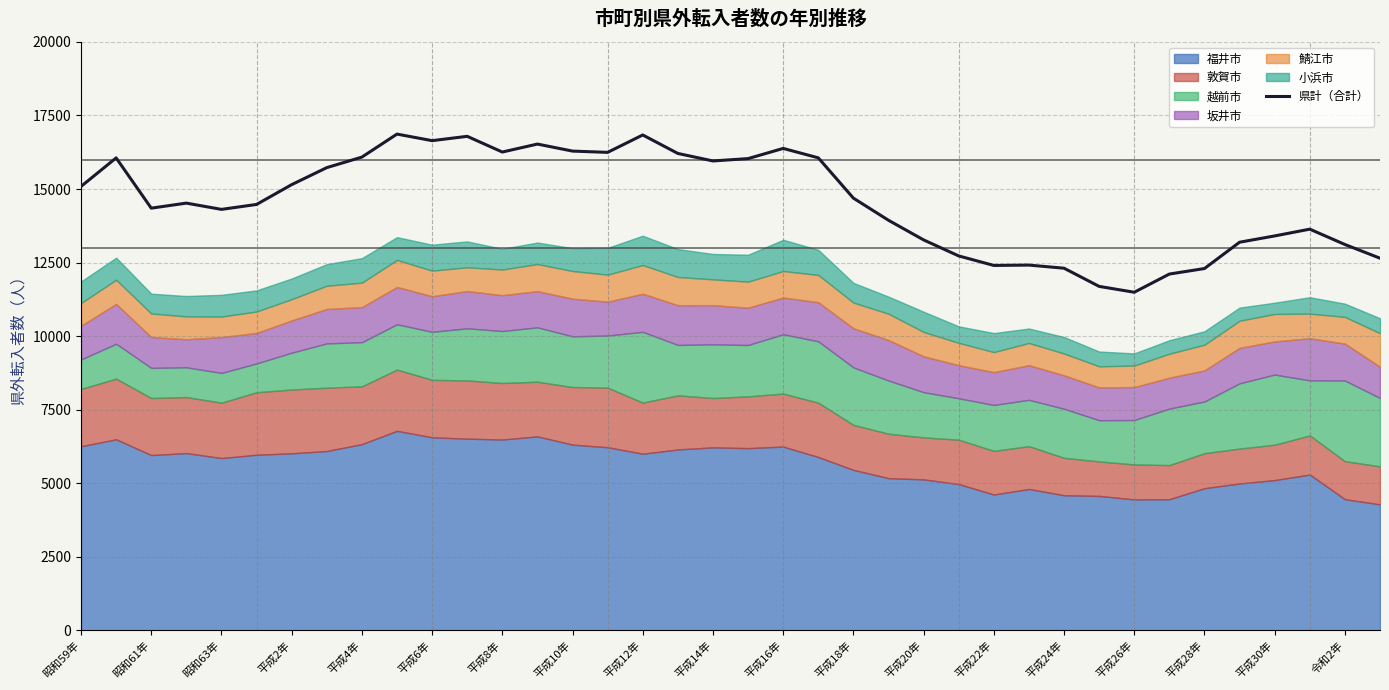

Reading right to left, list all the values displayed in this chart.

12649	13115	13636	13406	13192	12298	12110	11492	11691	12309	12415	12403	12726	13271	13938	14691	16060	16380	16034	15954	16209	16837	16246	16289	16528	16257	16791	16644	16867	16085	15727	15149	14476	14308	14521	14350	16058	15088